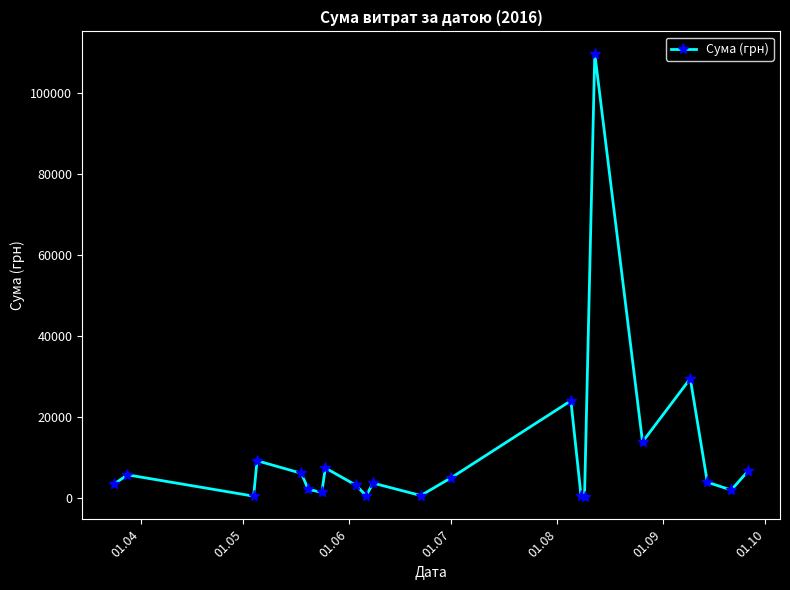

How many points are lower than both their immediate neighbors (excluding endpoints)?

7